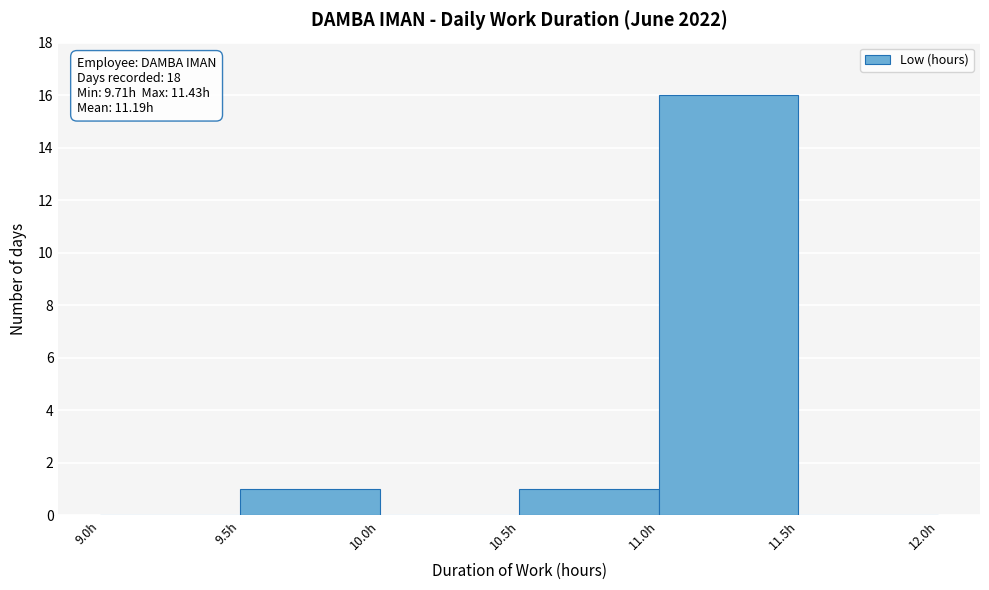

Which range on the x-axis has the tallest bar?

11.0 to 11.5